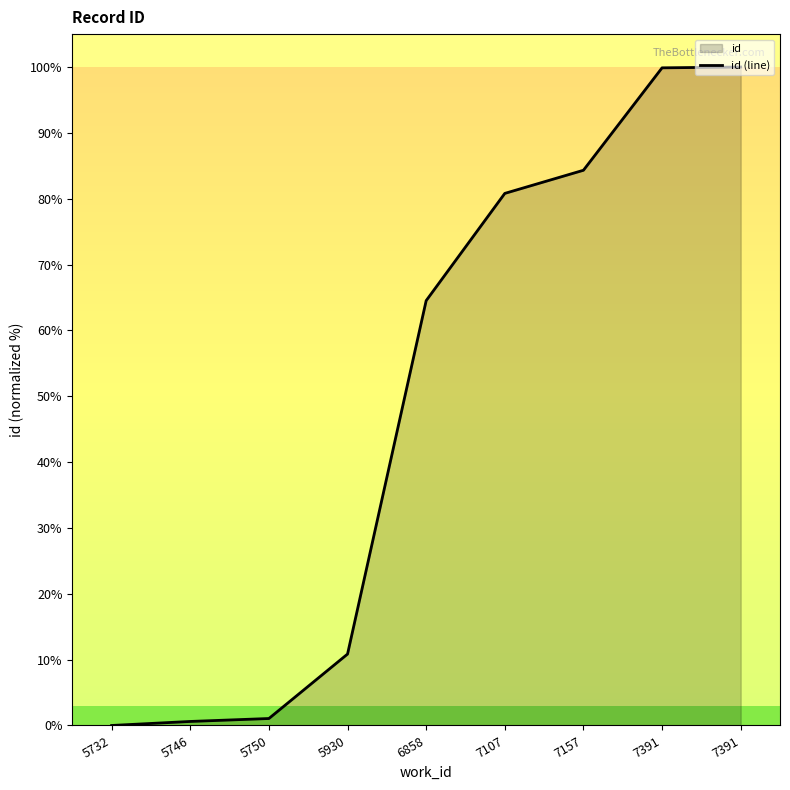

How many positive values are there?

8